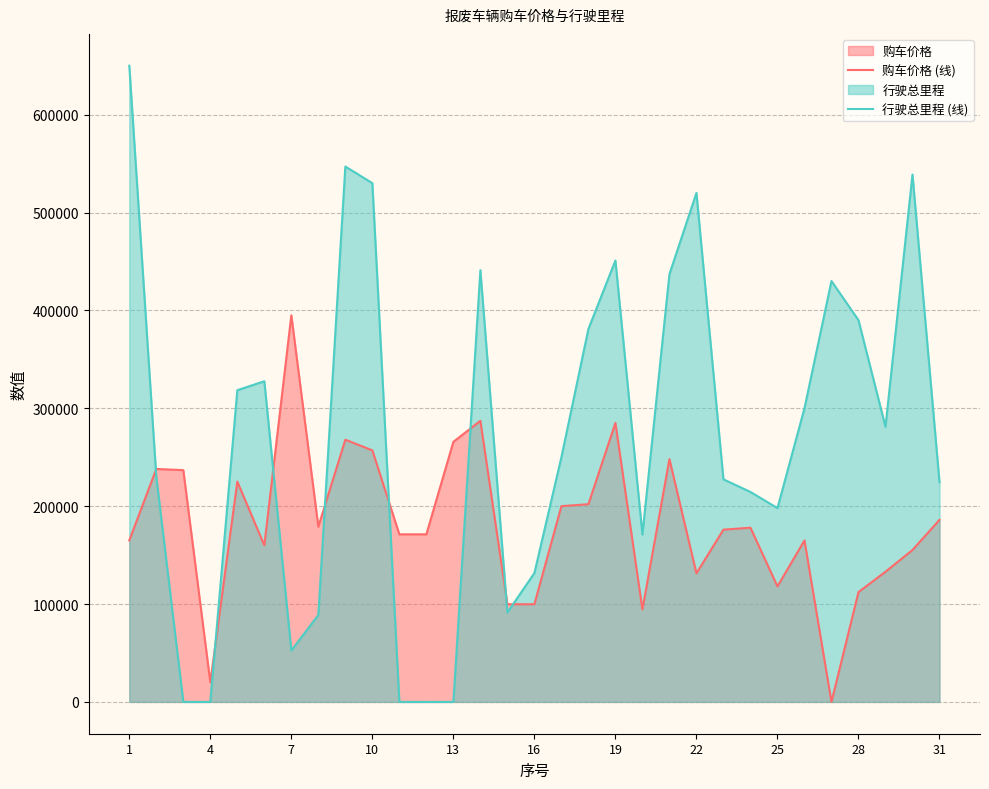

In 购车价格 (线), how many points are lower than both neighbors (excluding endpoints)?

7